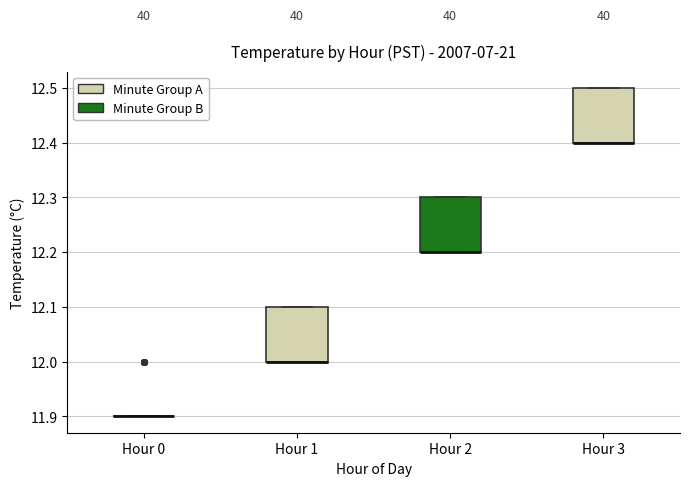

Reading left to right, transcribe this box plot: for each box, give where its median line is, the range the box spans, and where its two whiskers end, as read against the y-axis. The values are not printed on the chart, so give them approximately, as read against the axis.

Hour 0: box collapsed to a line at 11.9, whiskers 11.9 to 11.9
Hour 1: median 12.0 (drawn on the box's lower edge), box 12.0 to 12.1, whiskers 12.0 to 12.1
Hour 2: median 12.2 (drawn on the box's lower edge), box 12.2 to 12.3, whiskers 12.2 to 12.3
Hour 3: median 12.4 (drawn on the box's lower edge), box 12.4 to 12.5, whiskers 12.4 to 12.5